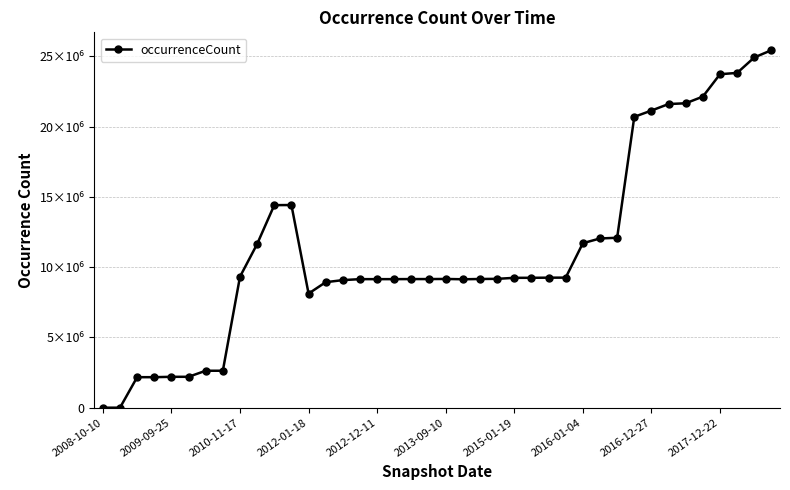

Is this an area chart (filled region under the line)?

No